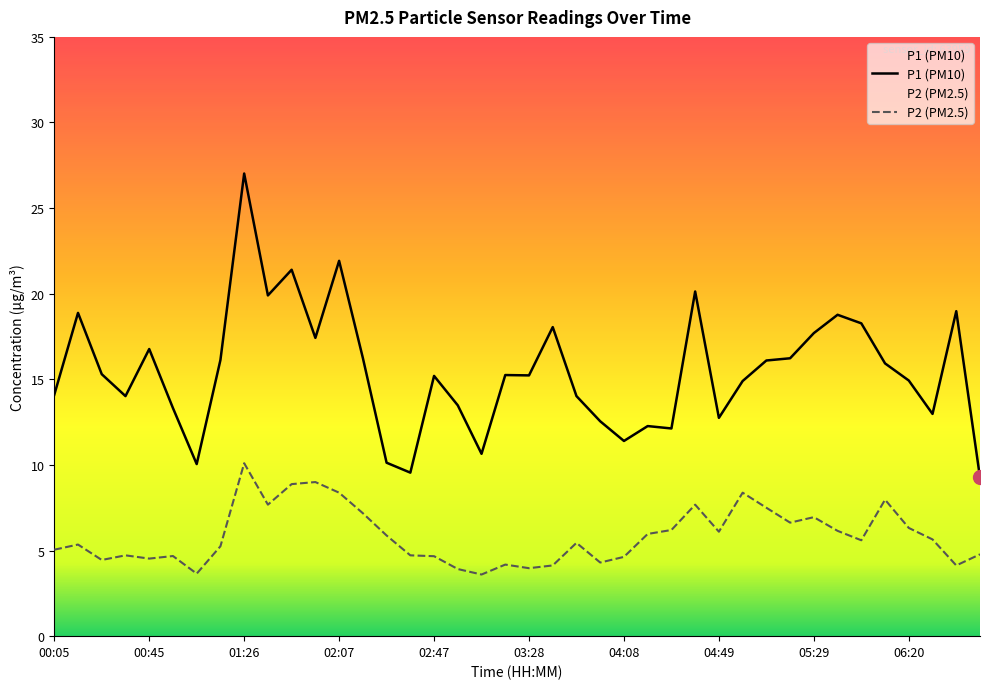

How many values in the P2 series are below 5?

16